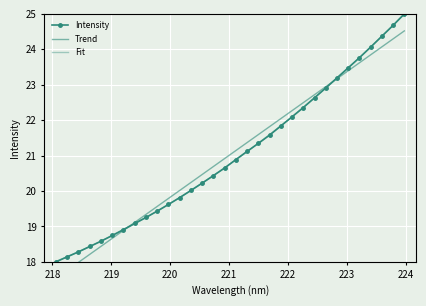

What is the average value of the Fit series?

21.0